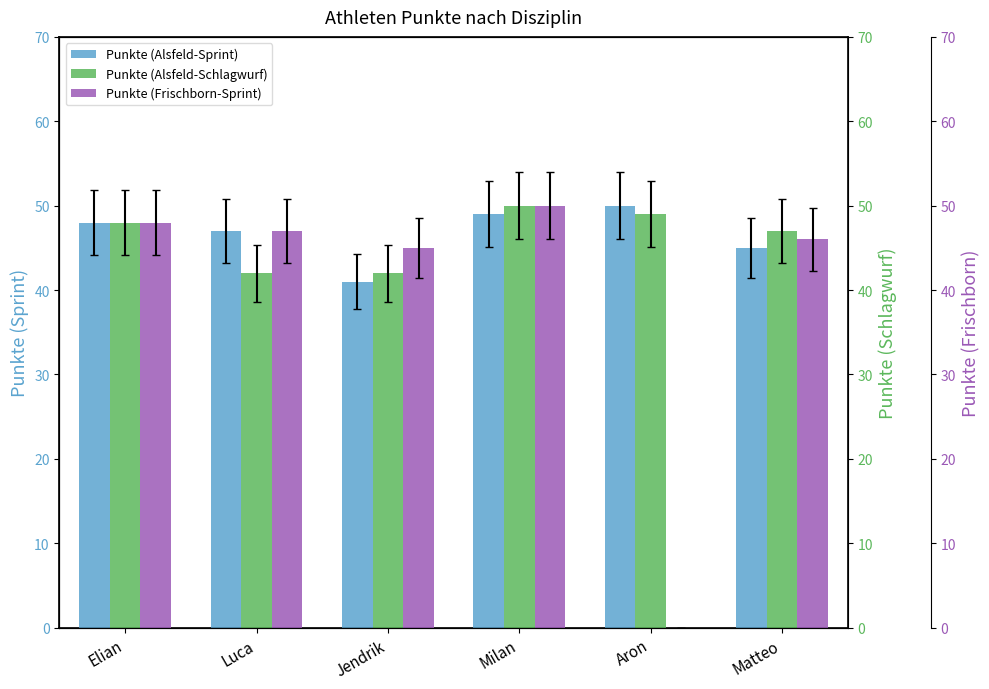

Count the Punkte (Alsfeld-Sprint) values in the range 45 to 49.

4